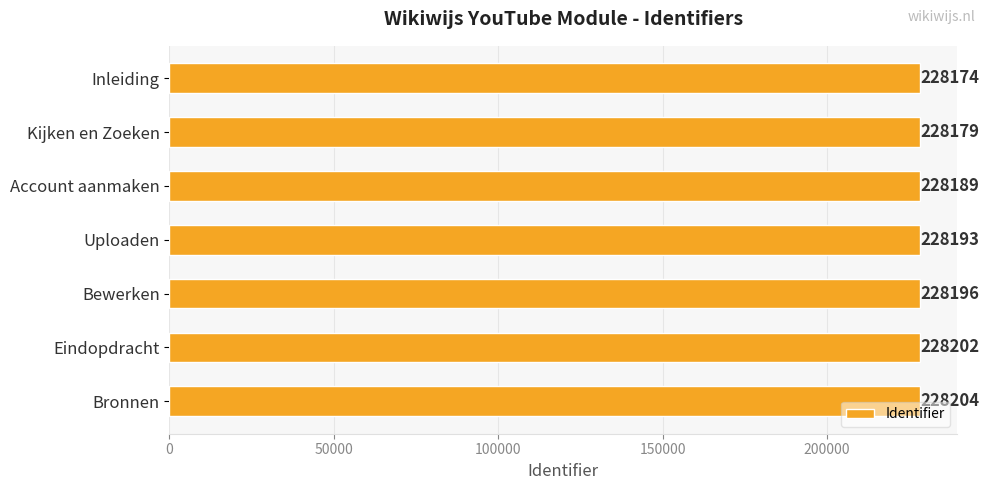

How many values are below 228193?

3